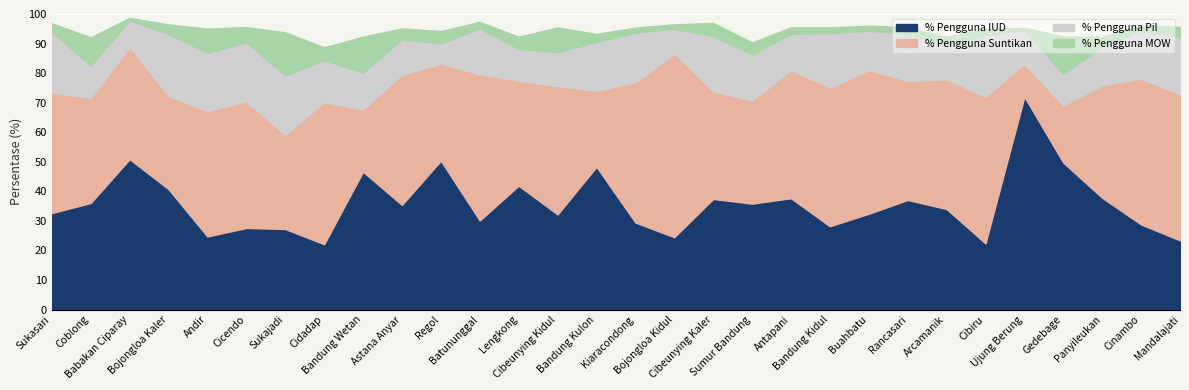

Between Andir and Astana Anyar, which series saw the biggest shift?

% Pengguna IUD